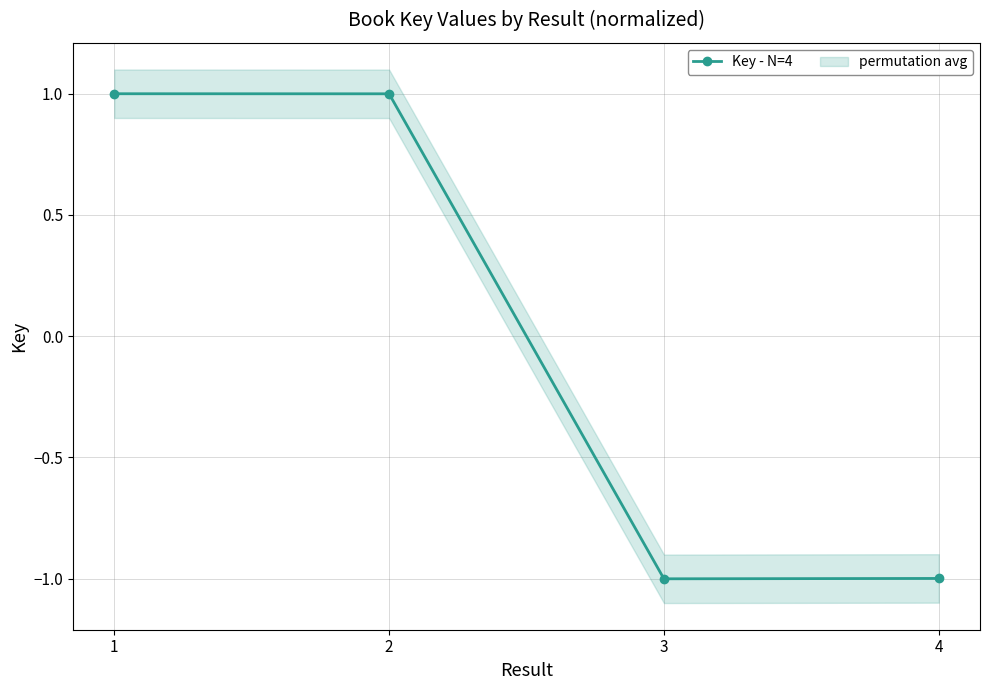

Read the value at 4.

-1.0